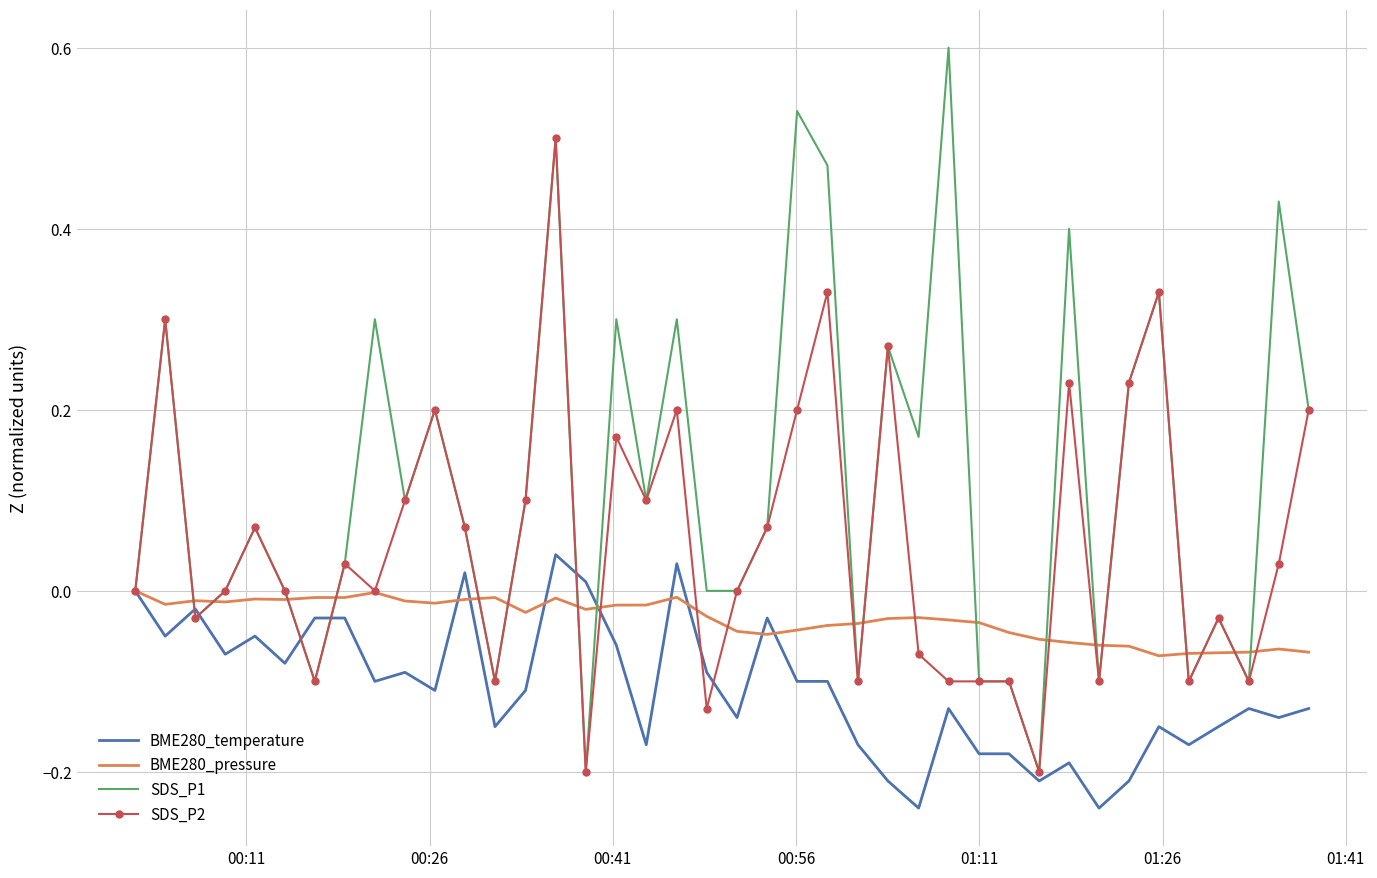

What is the difference between the maximum and second lowest values in the SDS_P2 series?

0.7